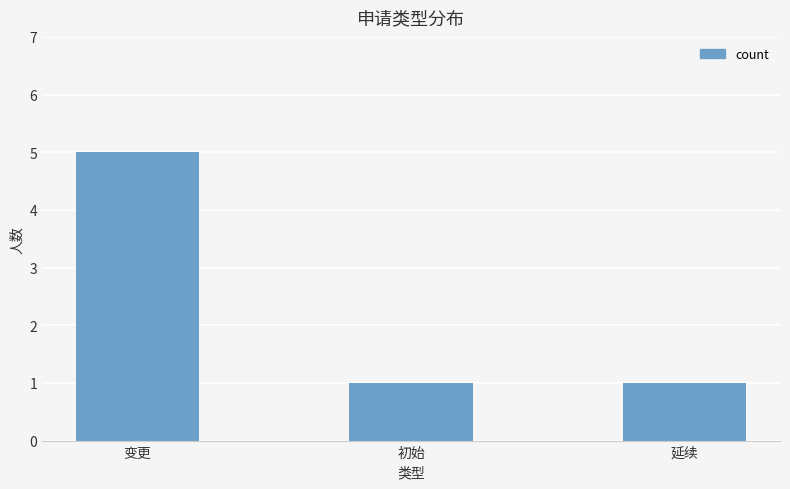

Reading left to right, transcribe all the data shown in this chart.

5	1	1